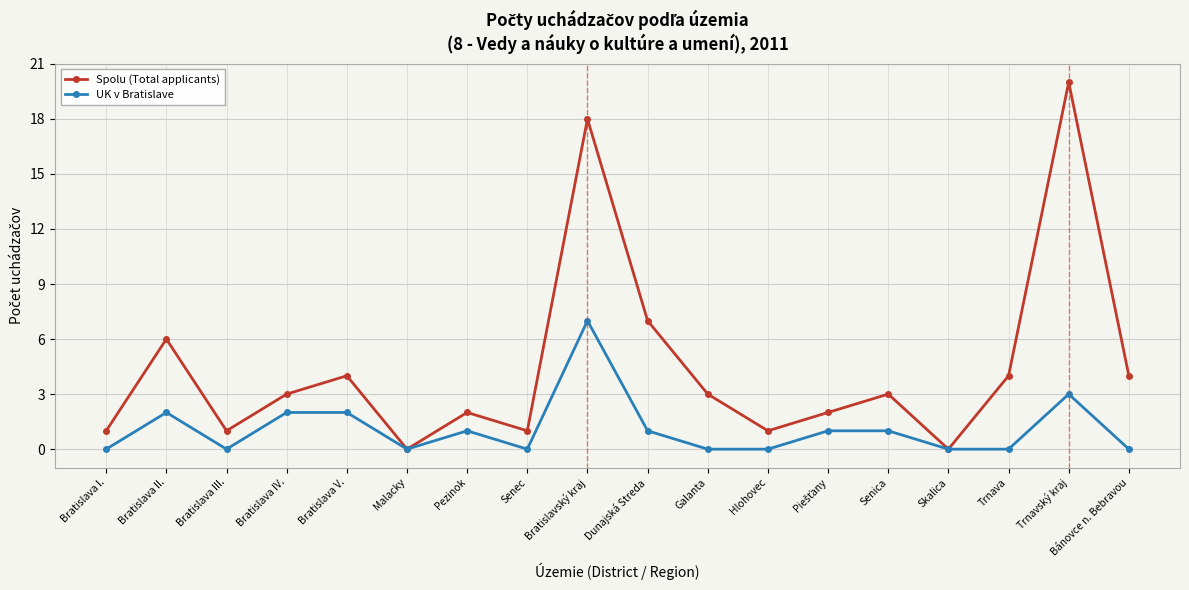

How many categories are shown in the chart?

18